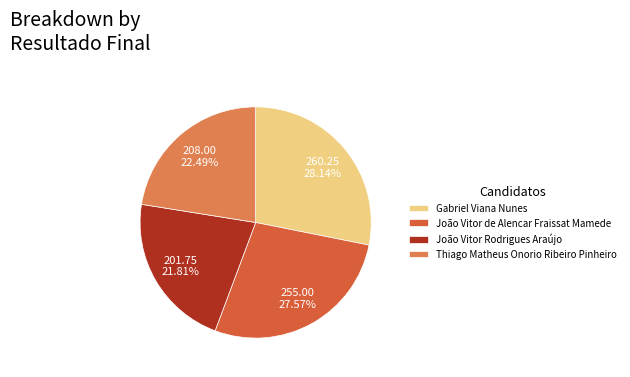

What is the smallest slice in the pie chart?

João Vitor Rodrigues Araújo